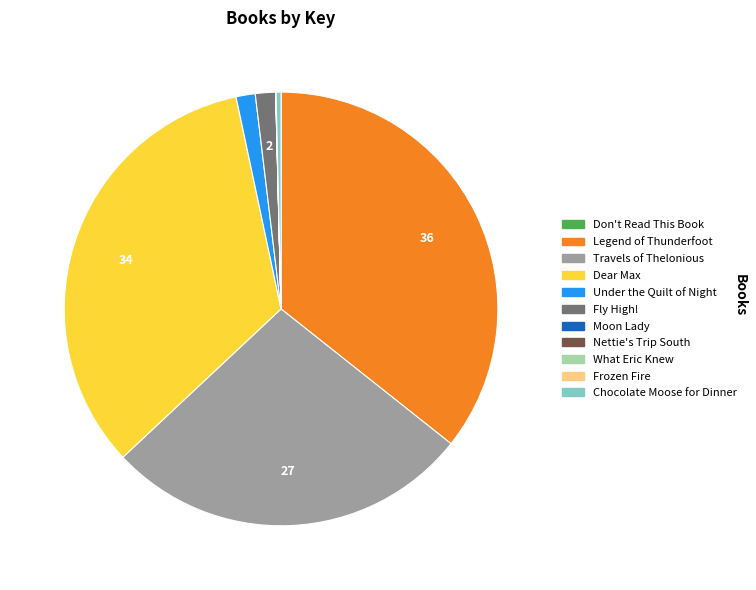

The Dear Max slice represents 34% of the pie. True or false?

True